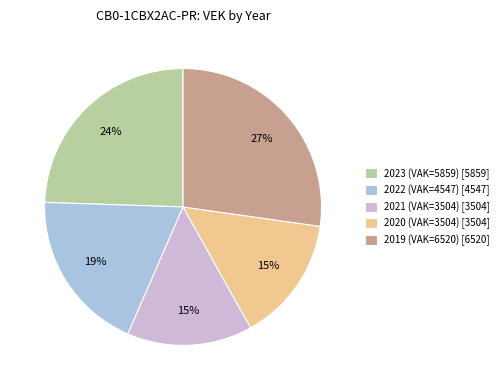

Which category has the biggest portion of the pie?

2019 (VAK=6520)